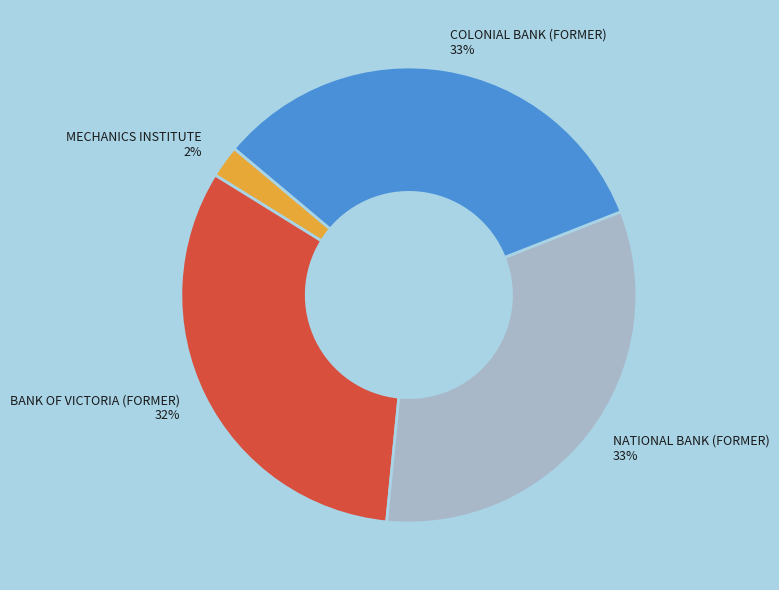

What is the smallest slice in the pie chart?

MECHANICS INSTITUTE